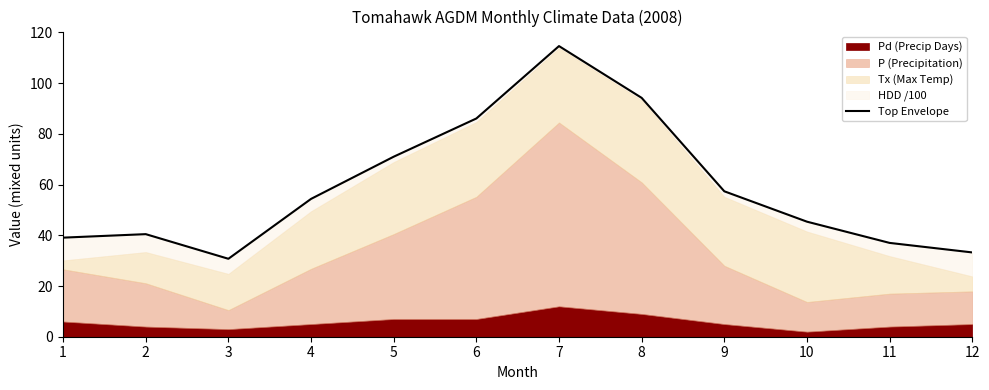

Reading left to right, extract all data points from this chart.

39.1	40.5	30.7	54.4	71.0	86.1	114.6	94.2	57.4	45.4	37.0	33.2